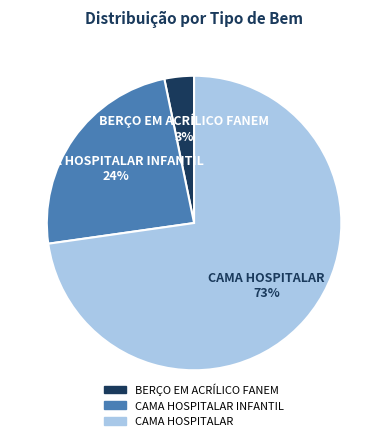

Count the number of slices in the pie.

3